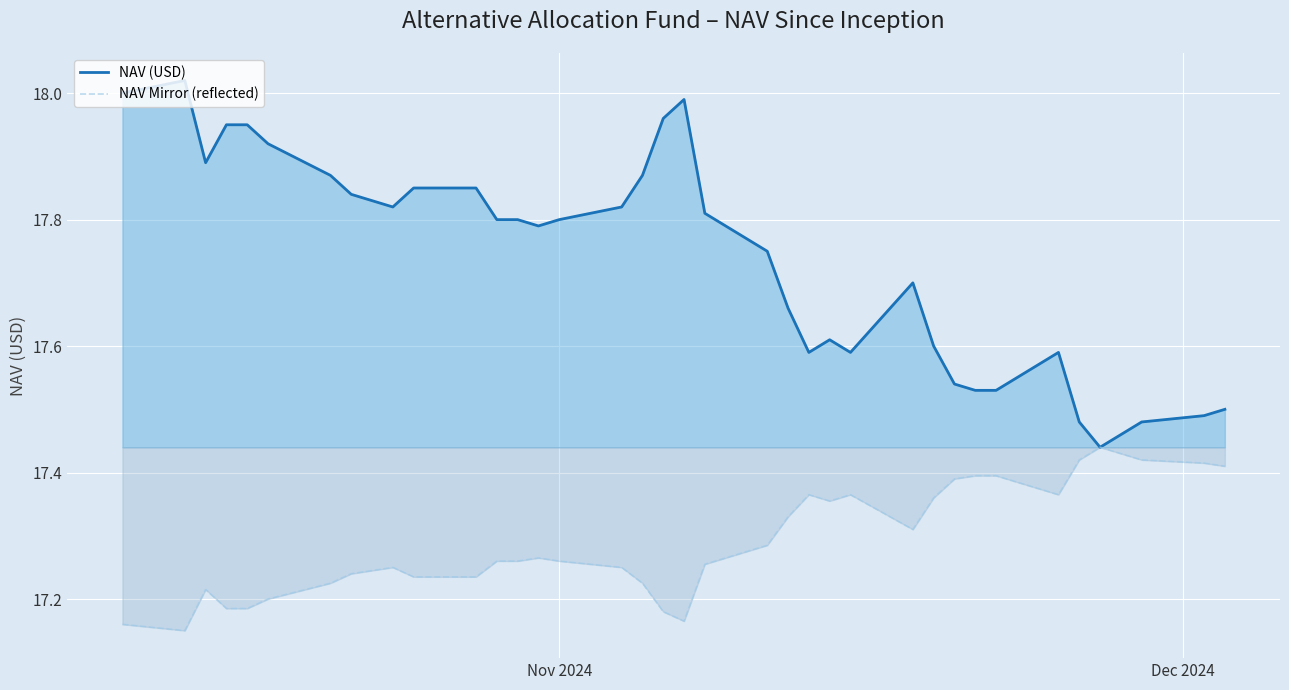

What is the sum of all NAV (USD) values?

656.5